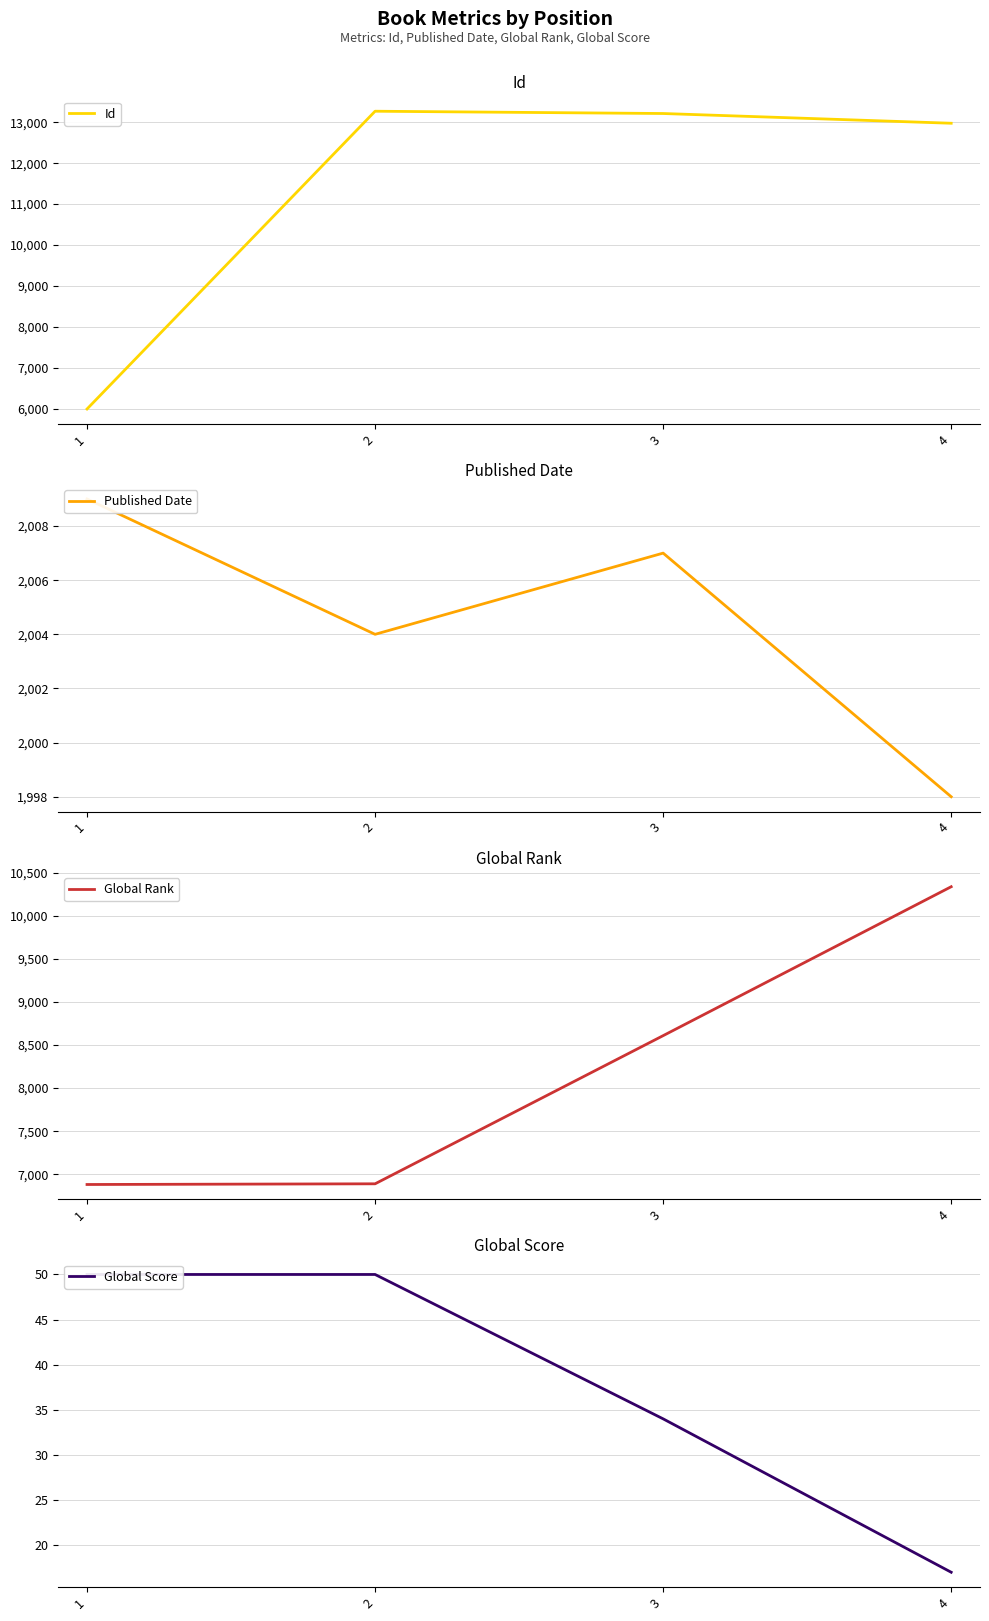

Where does the Published Date series first go above 2007?

1